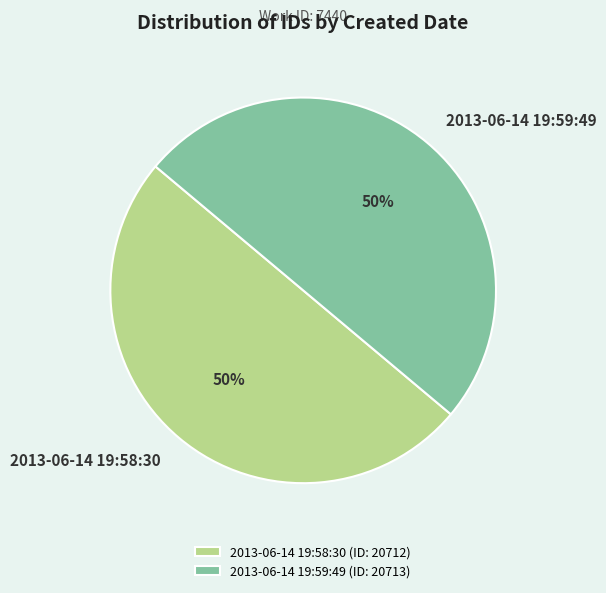

Approximately how many times larger is the value at 2013-06-14 19:58:30 (ID: 20712) compared to 2013-06-14 19:59:49 (ID: 20713)?

1.0